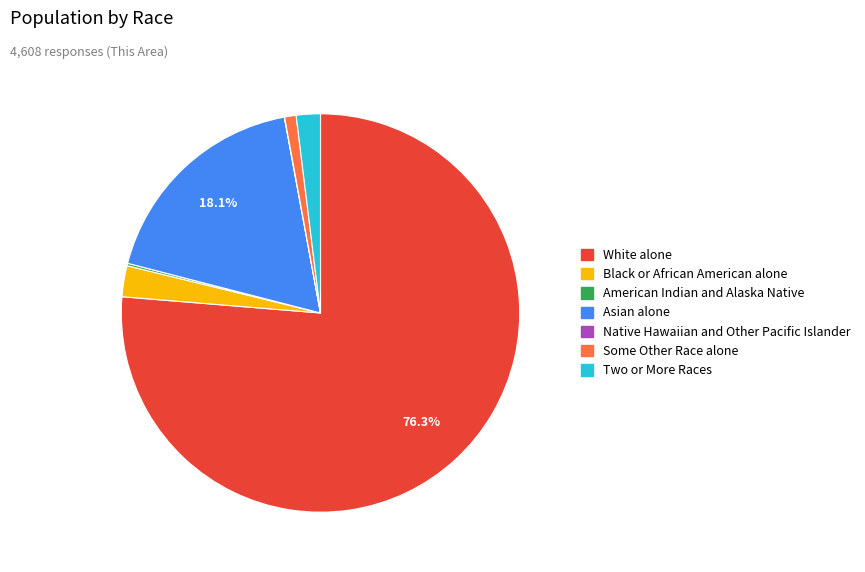

Which slice is the largest?

White alone